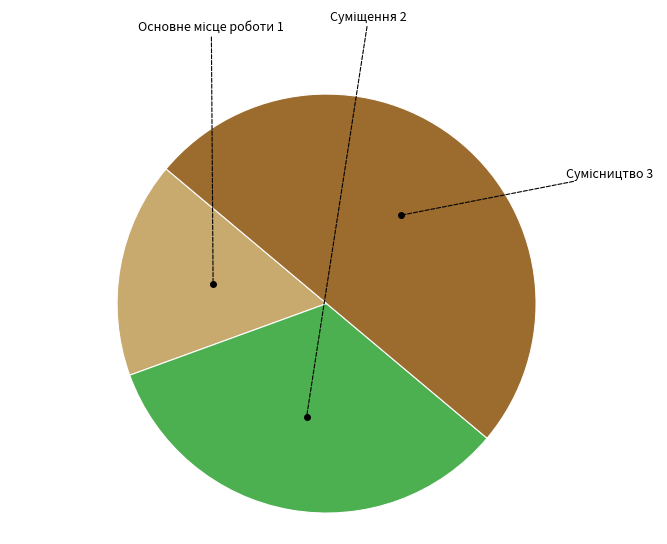

How many segments does this pie chart have?

3